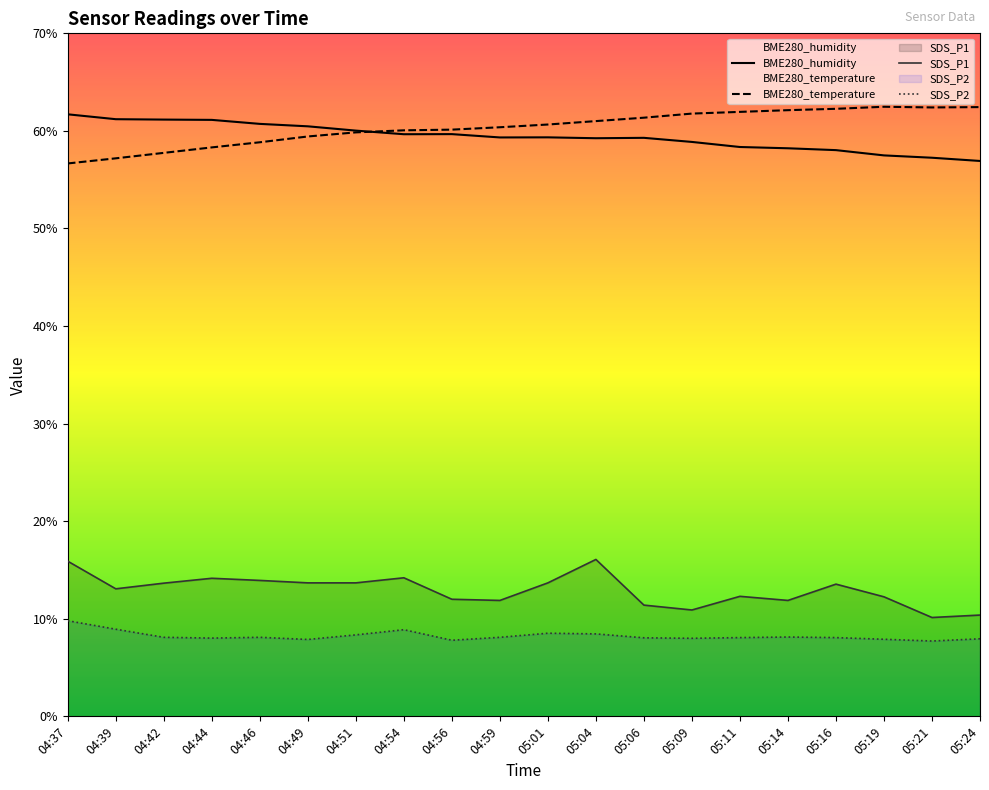

What is the smallest value displayed?

7.7